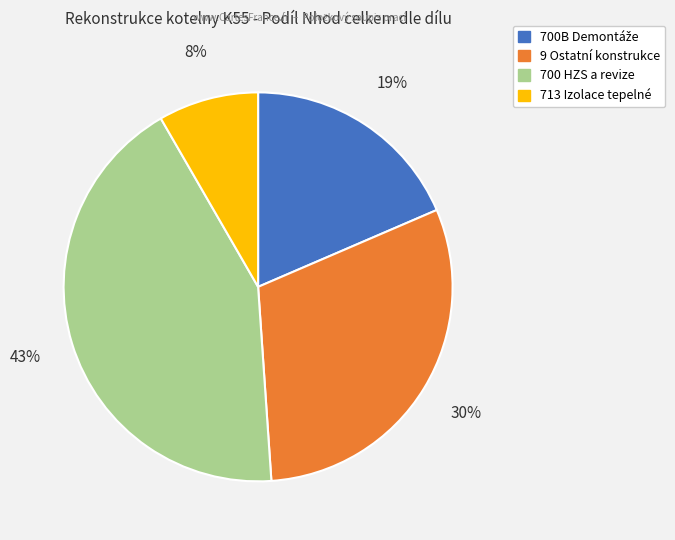

Which slice is the largest?

700 HZS a revize